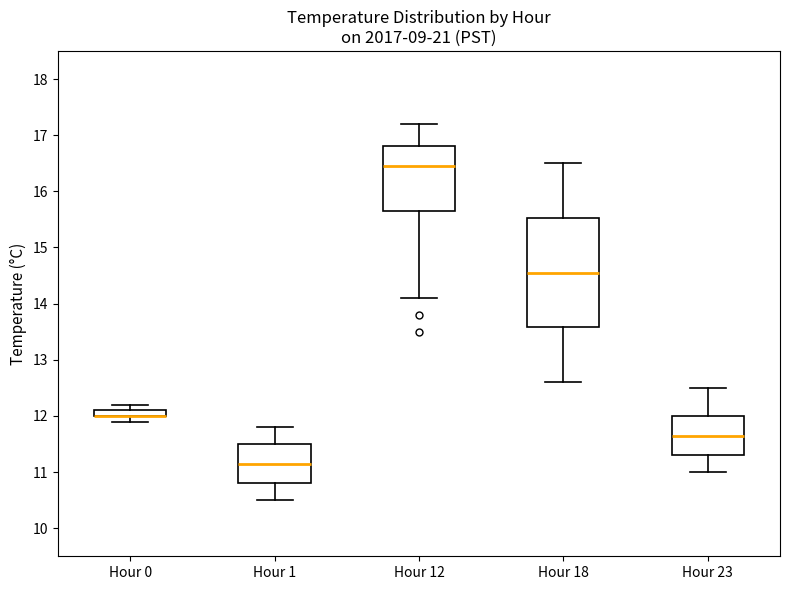

Comparing the boxes themselves (not the whiskers), which one is the tallest?

Hour 18